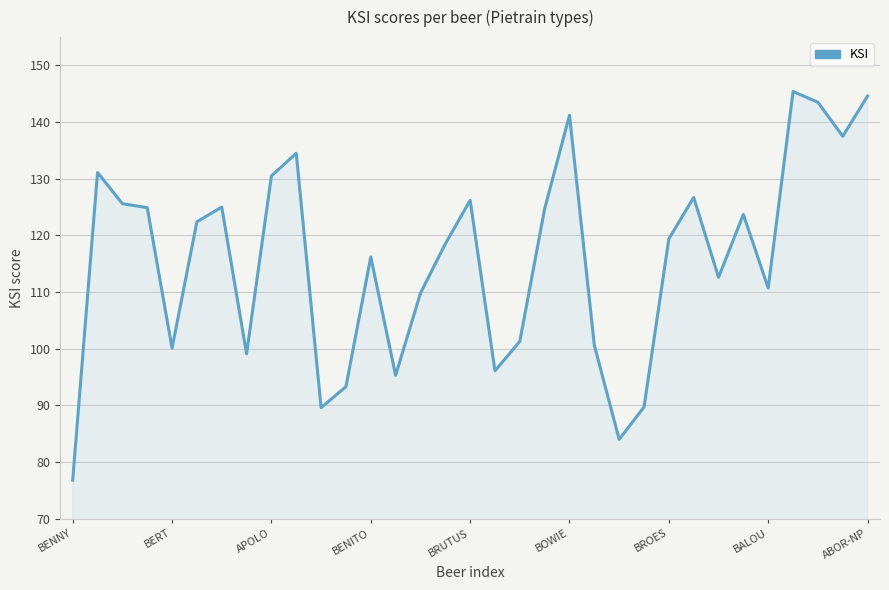

What is the difference between the maximum and minimum values?

68.6